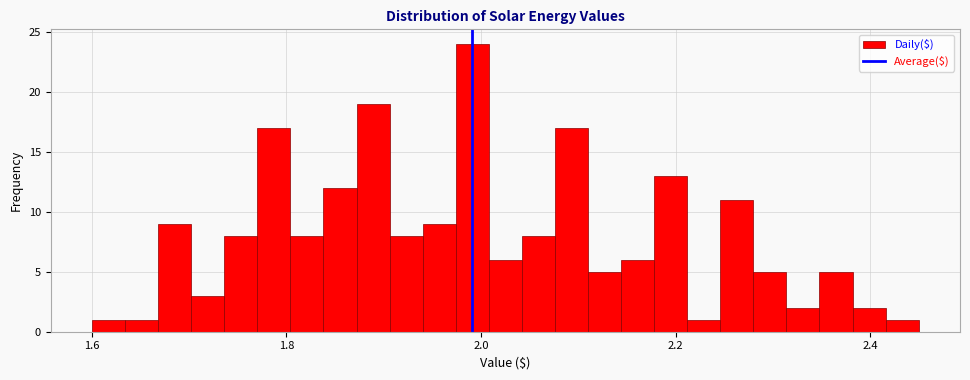

Around what value on the x-axis is the tallest bar? Give the approximate position of its centre, as read against the axis.

2.00